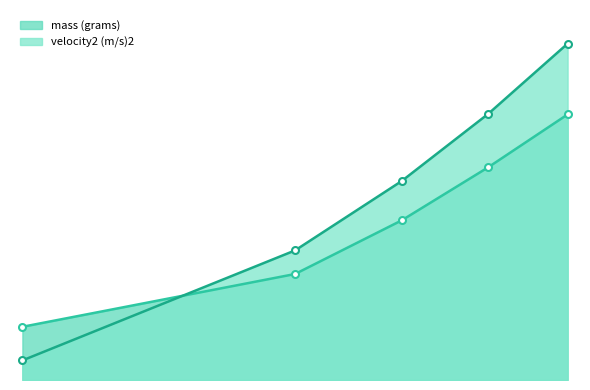

What is the highest value of the mass (grams) series?

6.6